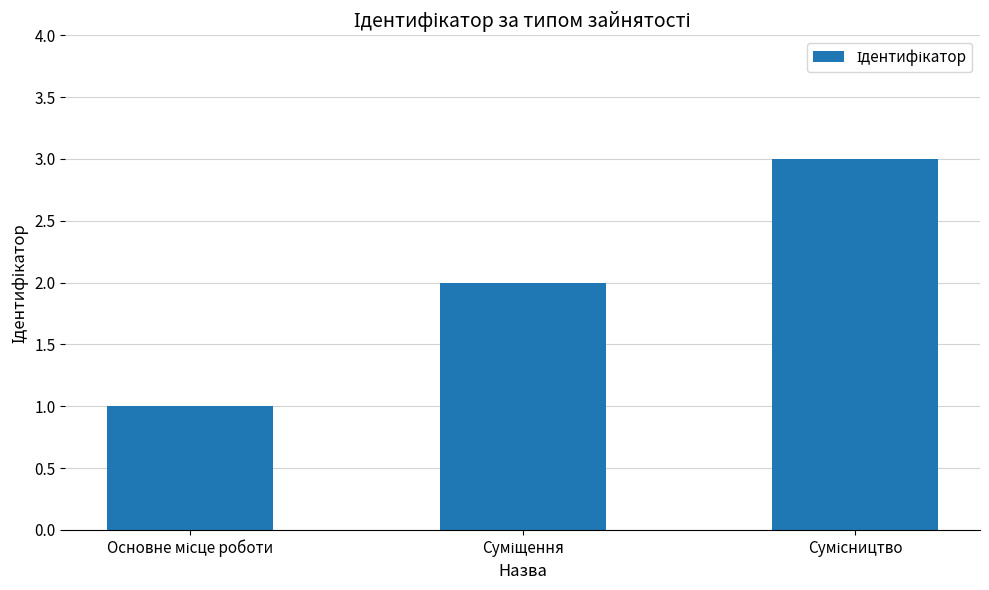

What is the maximum value shown in the chart?

3